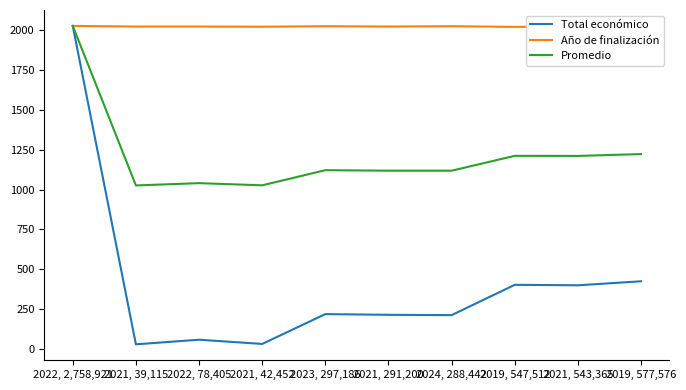

What is the difference between the maximum and minimum values in the Año de finalización series?

6.0